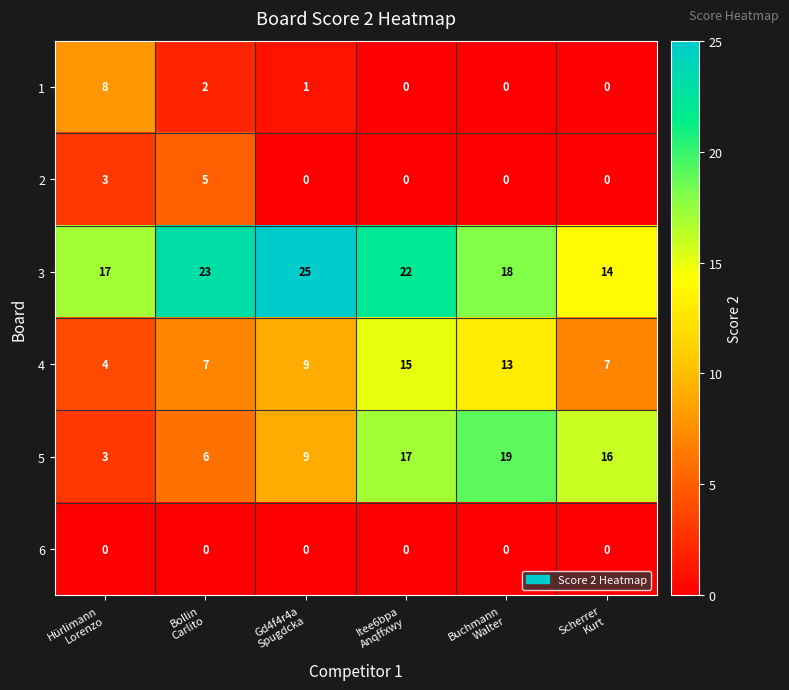

What is the difference between the maximum and minimum values in the 2 series?

5